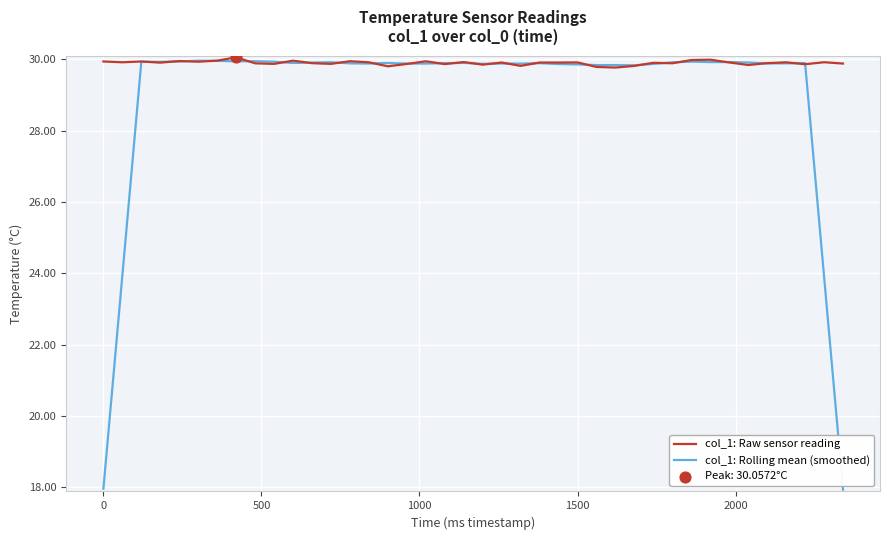

What is the minimum value for col_1: Rolling mean (smoothed)?

17.9